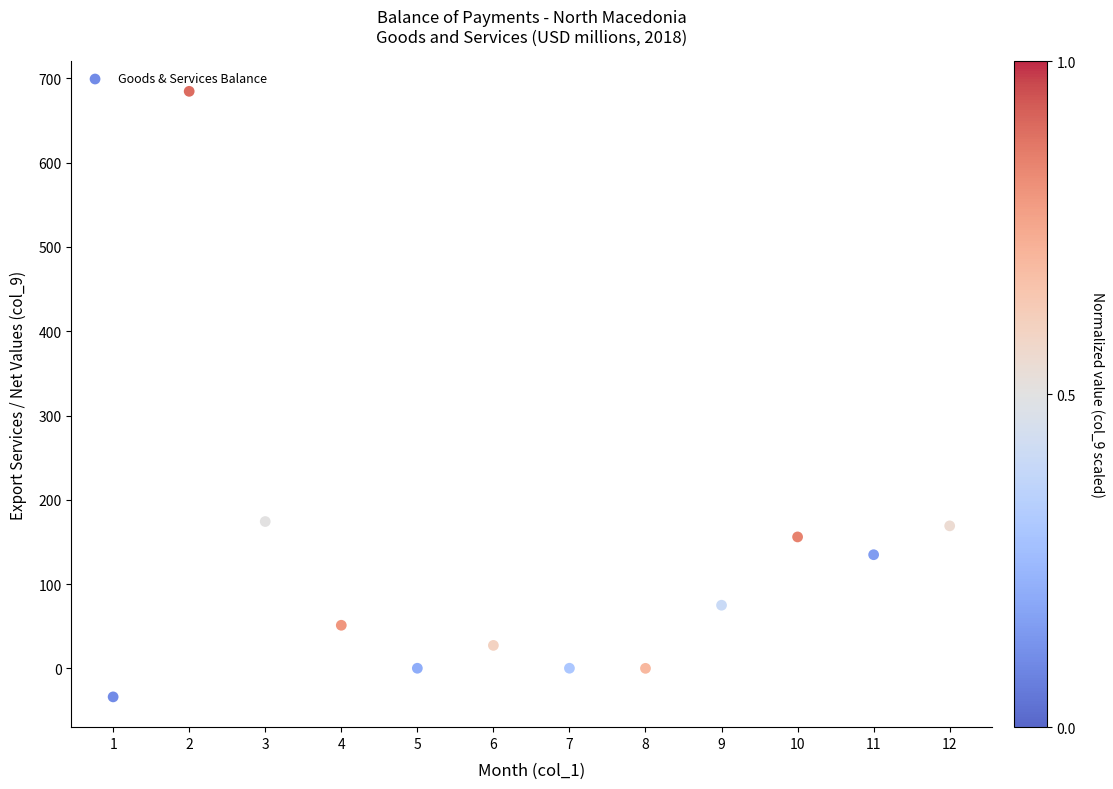

What is the range of X values (max minus min)?

11.0